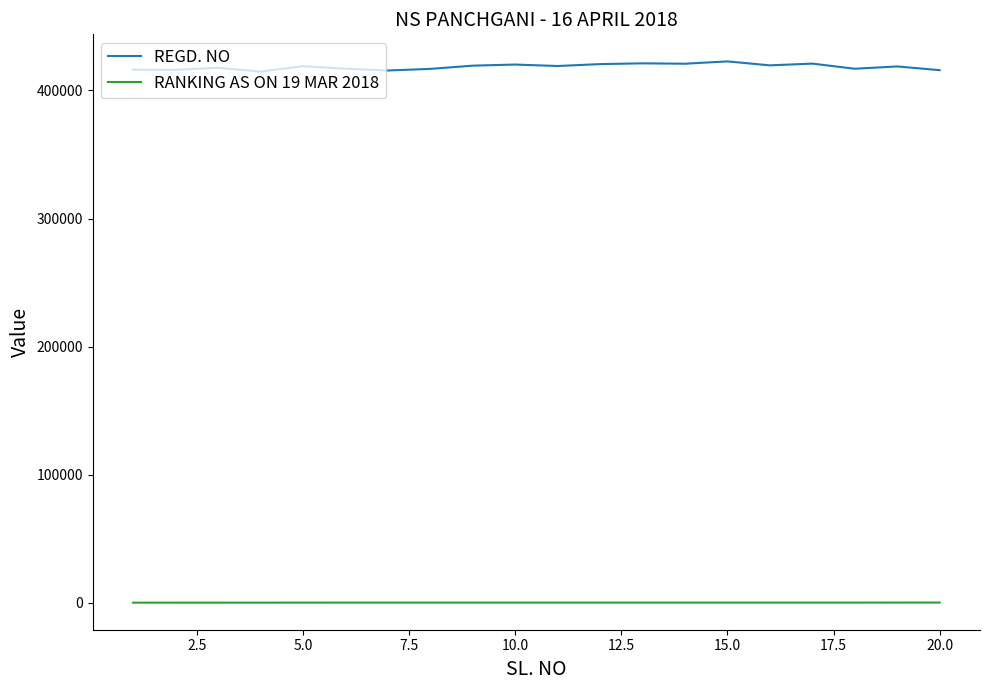

Rank the series by their maximum value, from highest to lowest.

REGD. NO, RANKING AS ON 19 MAR 2018